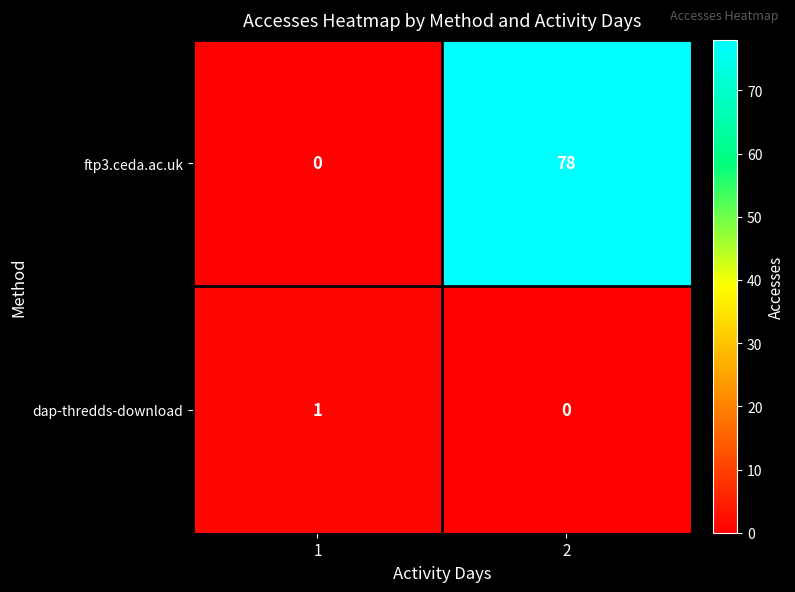

What is the difference between the maximum and minimum values in the ftp3.ceda.ac.uk series?

78